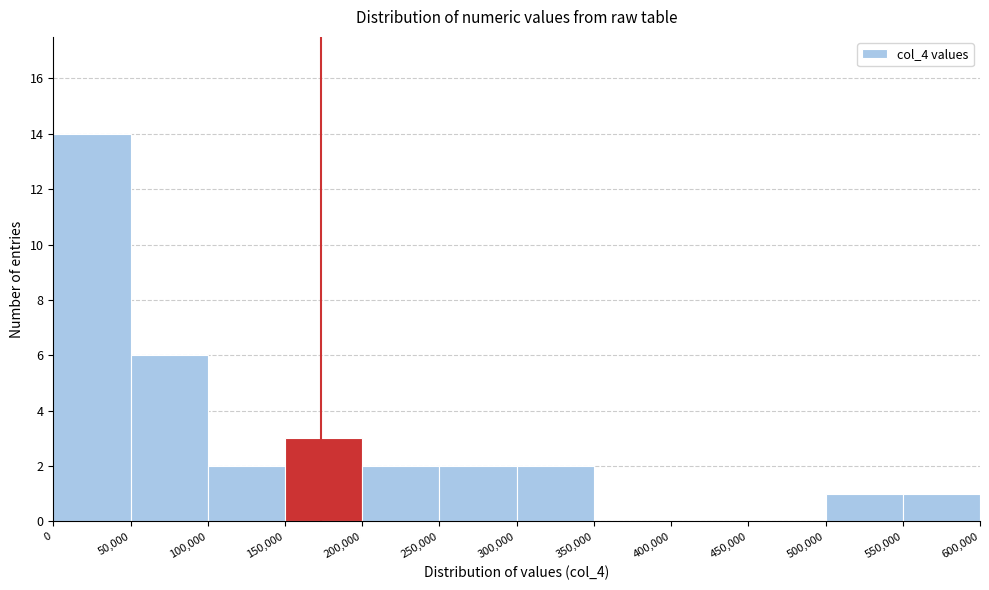

Reading left to right, list every bar in this chart as the range it spans on the x-axis followed by its height. The values are not printed on the chart, so give them approximately, as read against the axis.

0 to 50,000: 14
50,000 to 100,000: 6
100,000 to 150,000: 2
150,000 to 200,000: 3
200,000 to 250,000: 2
250,000 to 300,000: 2
300,000 to 350,000: 2
350,000 to 400,000: 0
400,000 to 450,000: 0
450,000 to 500,000: 0
500,000 to 550,000: 1
550,000 to 600,000: 1